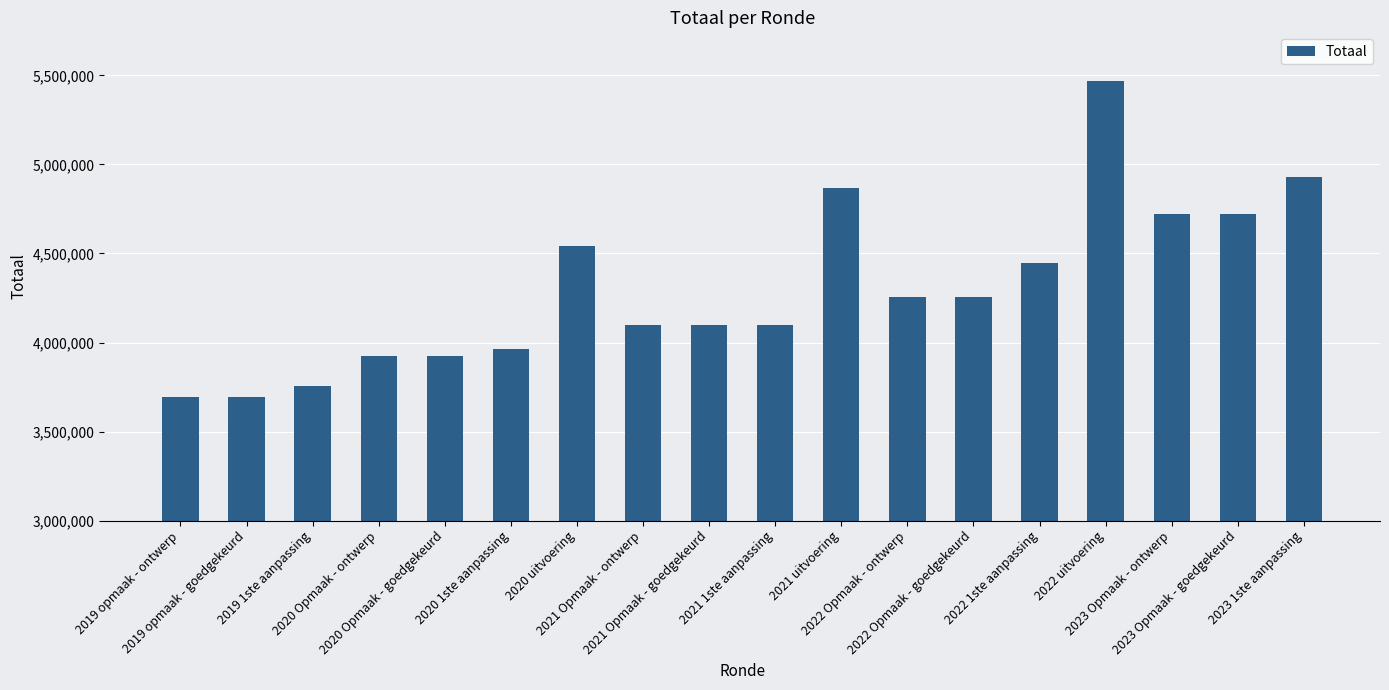

What is the maximum value shown in the chart?

5468872